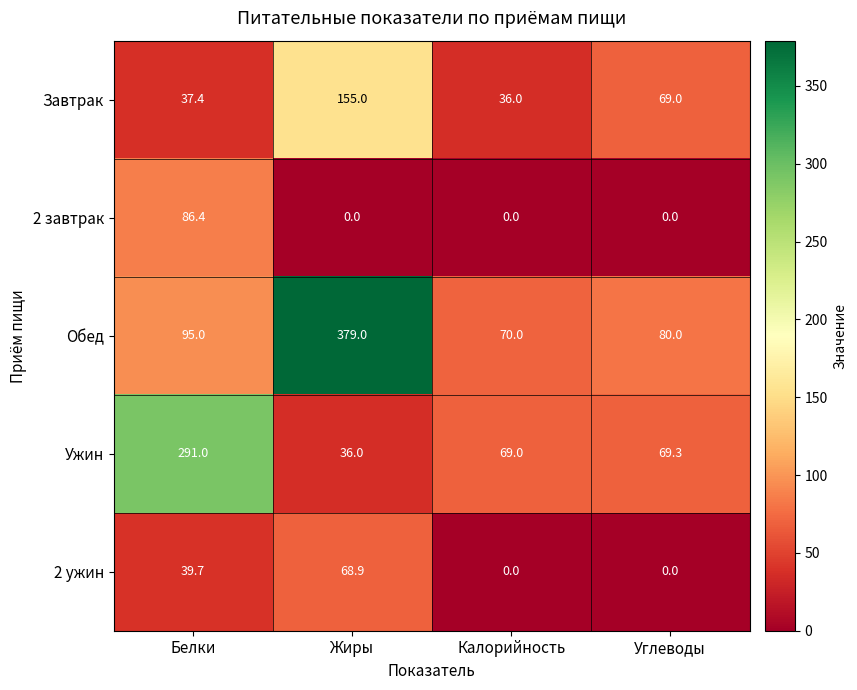

List the series in order of their peak value, highest first.

Обед, Ужин, Завтрак, 2 завтрак, 2 ужин